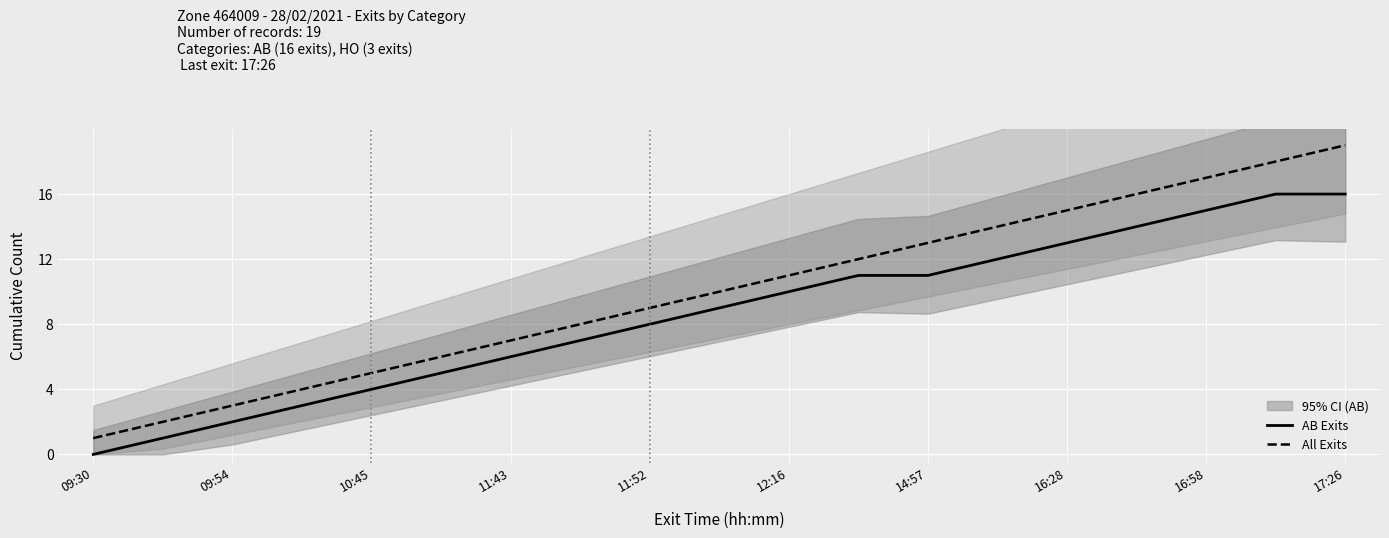

What is the maximum value for AB Exits?

16